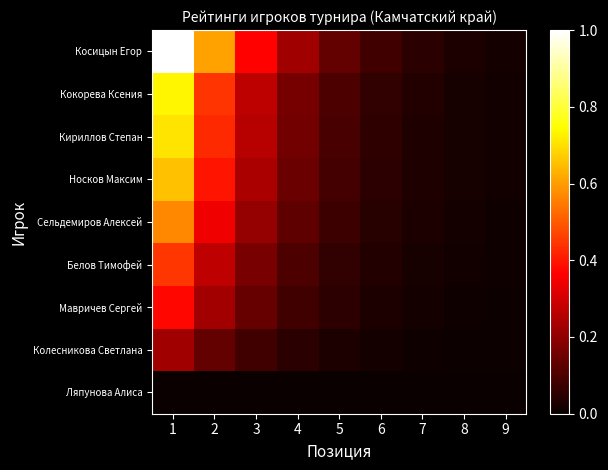

How many data points does each series have?

9